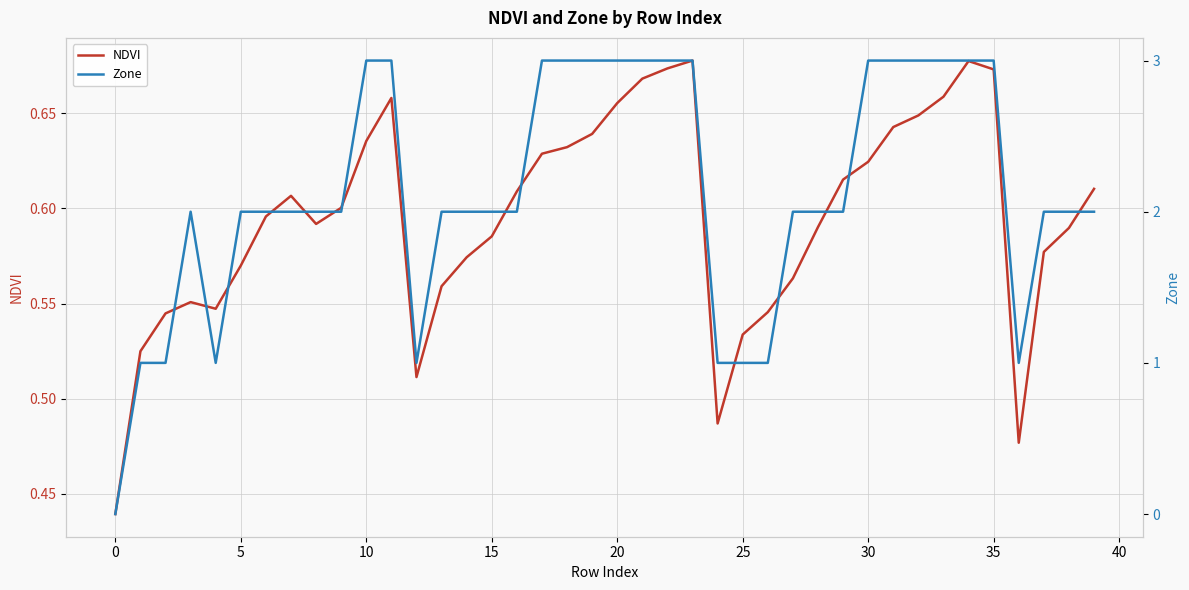

What is the label of the 18th point from the right?

22